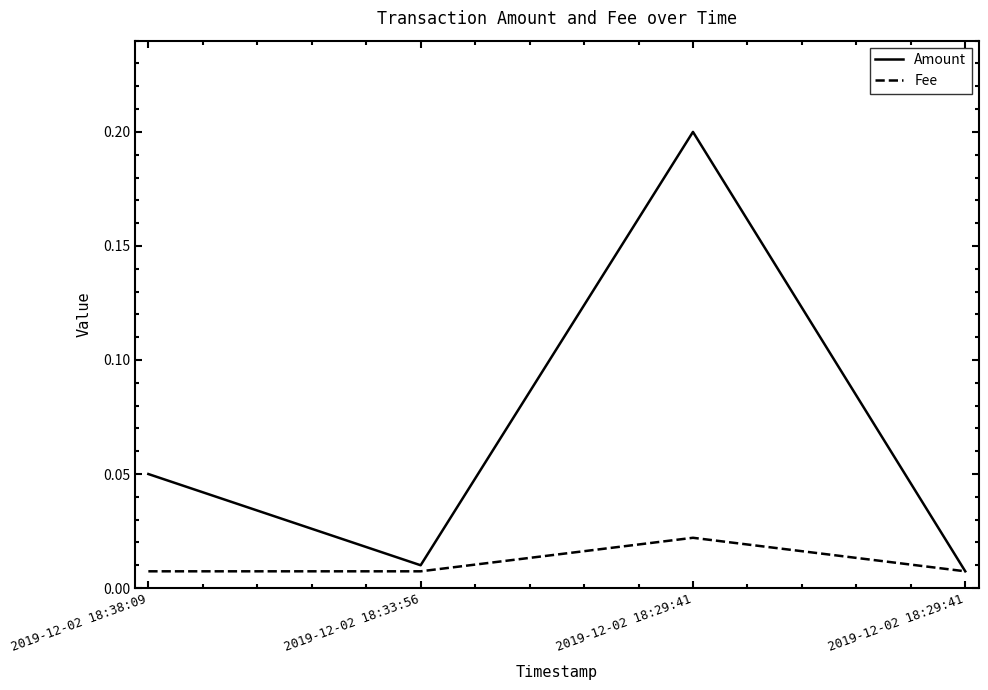

What are all the series names shown in the legend?

Amount, Fee